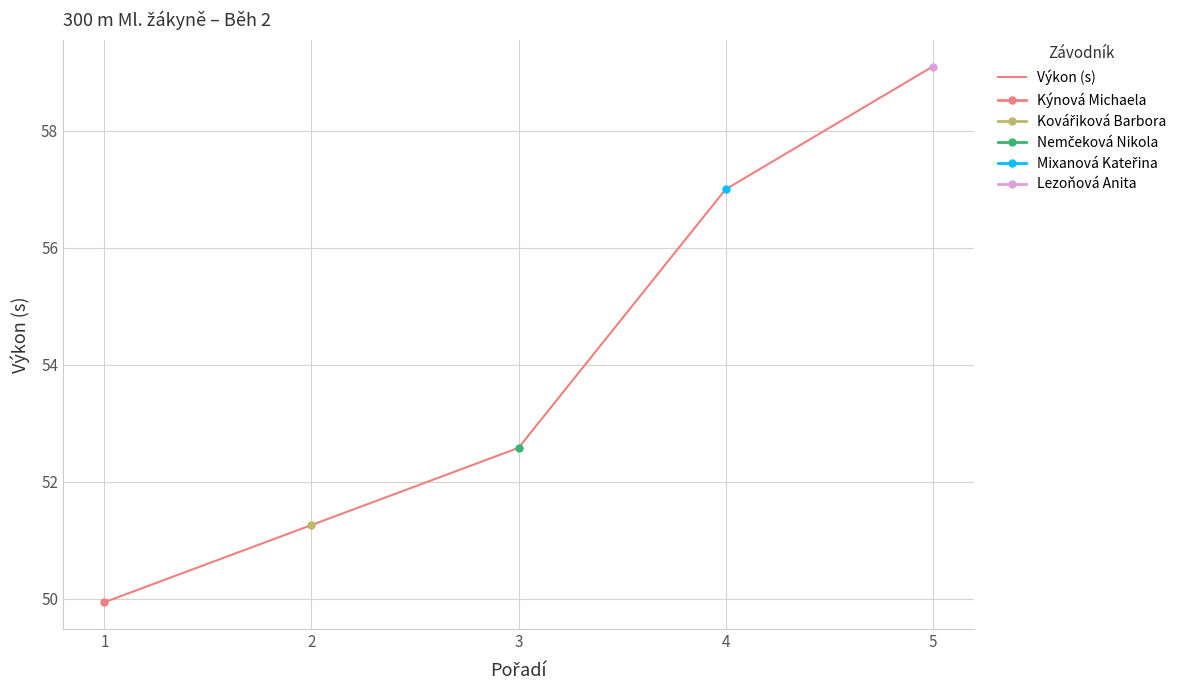

What is the maximum value shown in the chart?

59.1